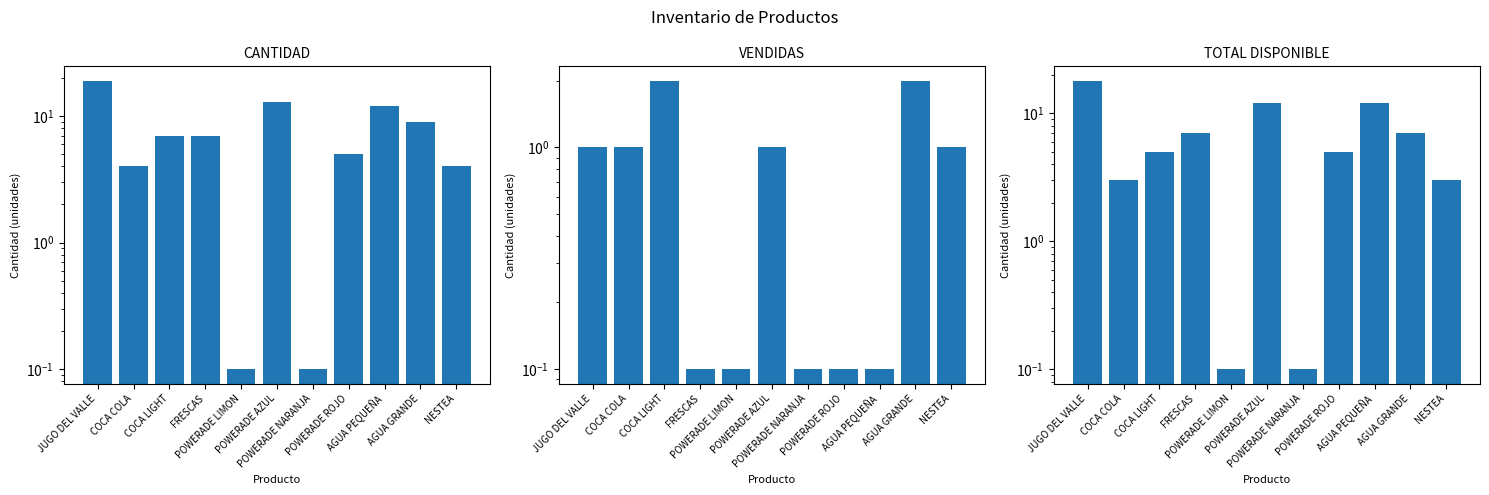

What is the label of the 1st bar from the left?

JUGO DEL VALLE